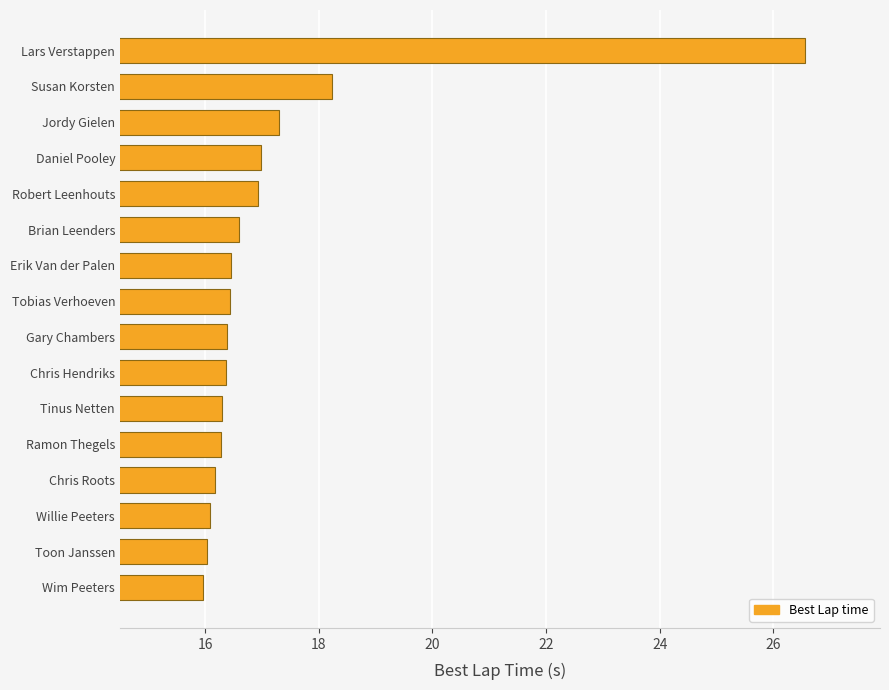

What is the change in value from Toon Janssen to Gary Chambers?

+0.3